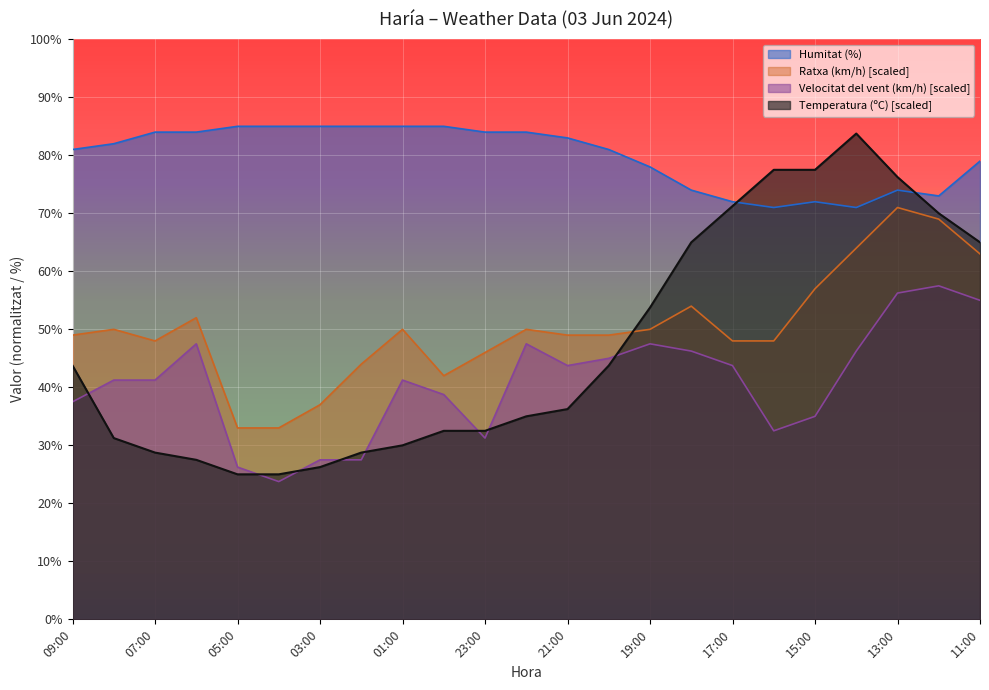

What is the value of the Temperatura (ºC) point at the 19th from the left?

77.5